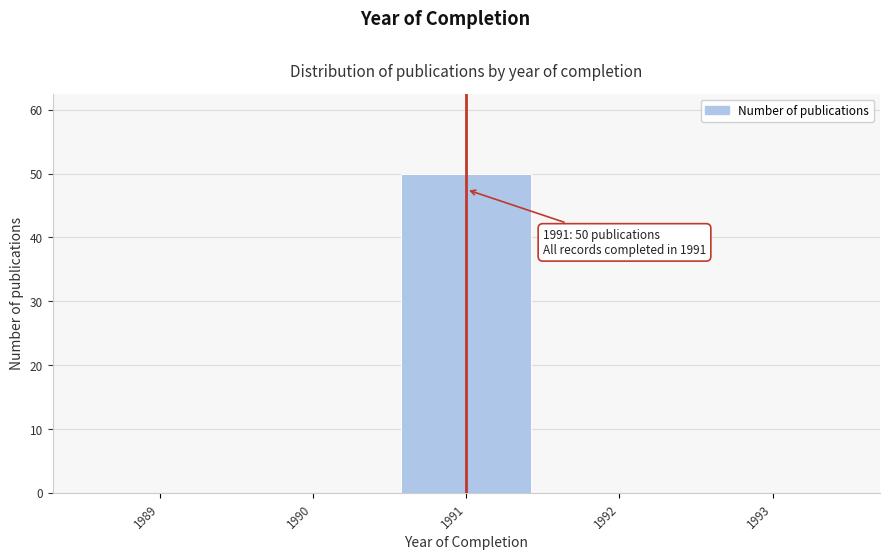

Reading right to left, what are all the values shown in this chart?

1993=0	1992=0	1991=50	1990=0	1989=0